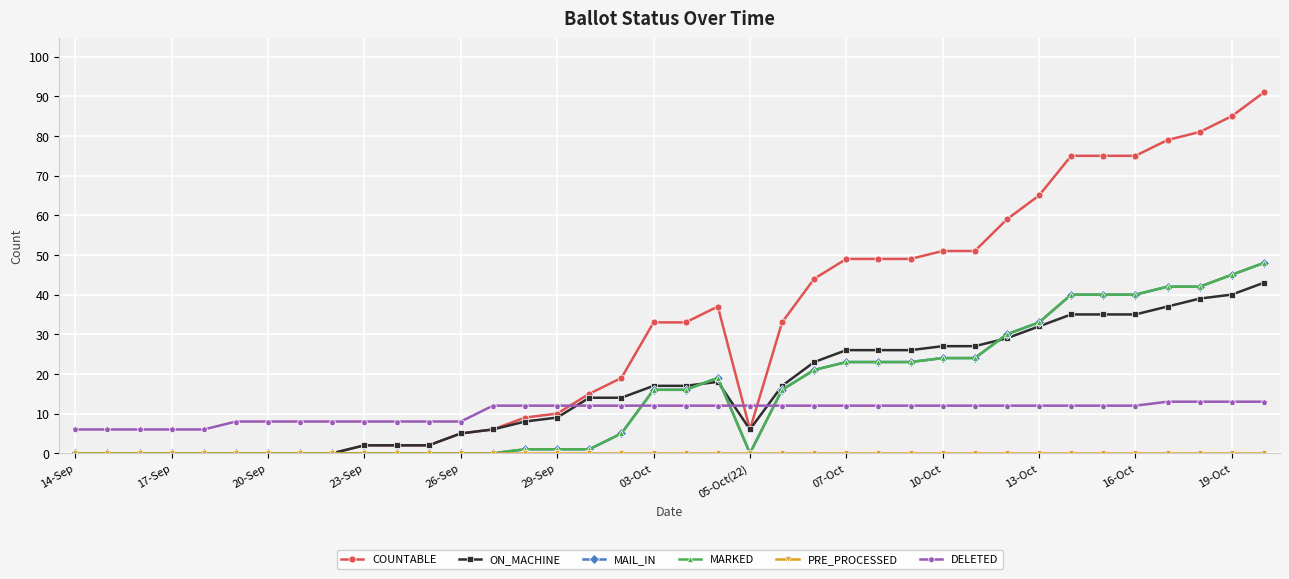

Reading left to right, extract all data points from this chart.

COUNTABLE: 0	0	0	0	0	0	0	0	0	2	2	2	5	6	9	10	15	19	33	33	37	6	33	44	49	49	49	51	51	59	65	75	75	75	79	81	85	91
ON_MACHINE: 0	0	0	0	0	0	0	0	0	2	2	2	5	6	8	9	14	14	17	17	18	6	17	23	26	26	26	27	27	29	32	35	35	35	37	39	40	43
MAIL_IN: 0	0	0	0	0	0	0	0	0	0	0	0	0	0	1	1	1	5	16	16	19	0	16	21	23	23	23	24	24	30	33	40	40	40	42	42	45	48
MARKED: 0	0	0	0	0	0	0	0	0	0	0	0	0	0	1	1	1	5	16	16	19	0	16	21	23	23	23	24	24	30	33	40	40	40	42	42	45	48
PRE_PROCESSED: 0	0	0	0	0	0	0	0	0	0	0	0	0	0	0	0	0	0	0	0	0	0	0	0	0	0	0	0	0	0	0	0	0	0	0	0	0	0
DELETED: 6	6	6	6	6	8	8	8	8	8	8	8	8	12	12	12	12	12	12	12	12	12	12	12	12	12	12	12	12	12	12	12	12	12	13	13	13	13